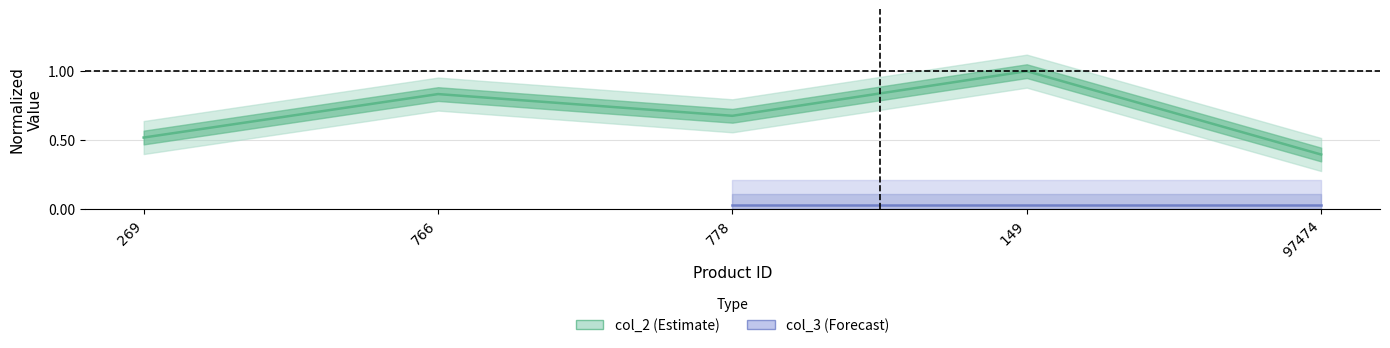

Reading left to right, list all the values displayed in this chart.

269=0.5	766=0.8	778=0.7	149=1.0	97474=0.4